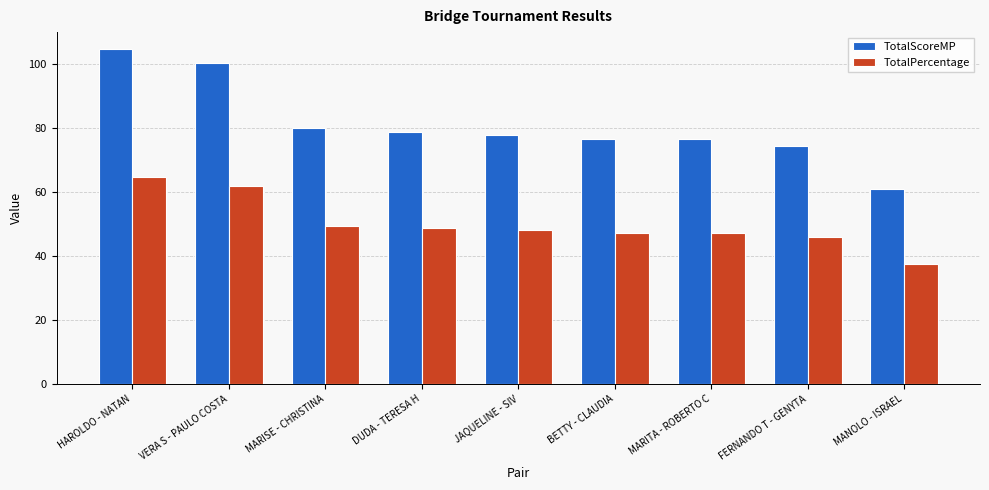

What is the sum of all TotalScoreMP values?

729.1